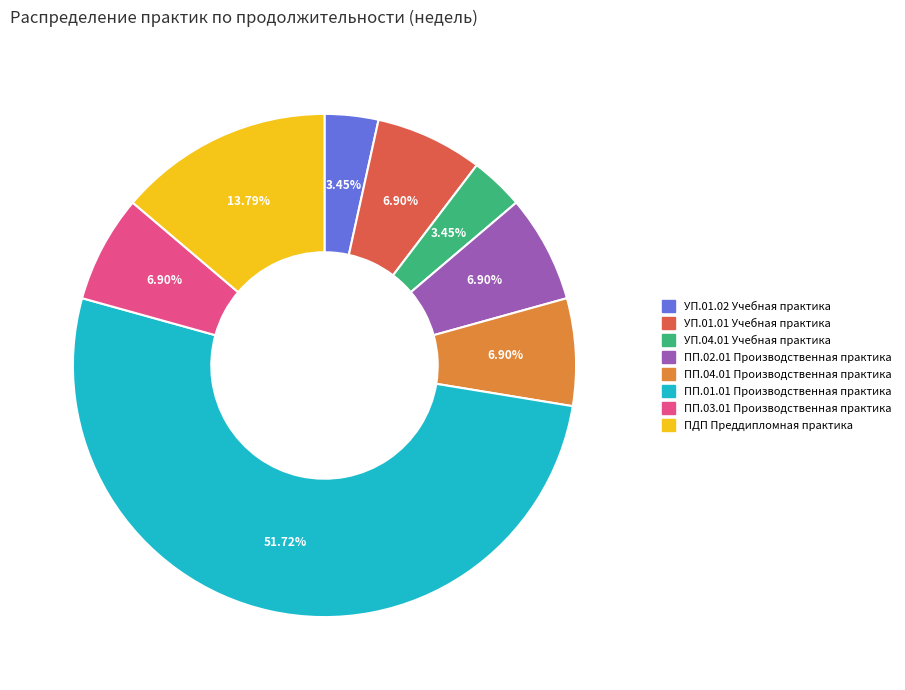

Do ПП.04.01 Производственная практика and ПДП Преддипломная практика together represent more than half of the pie?

No